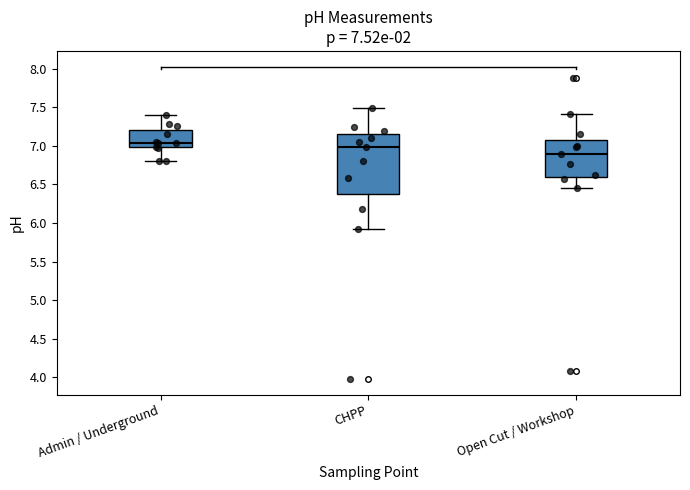

Comparing the boxes themselves (not the whiskers), which one is the tallest?

CHPP